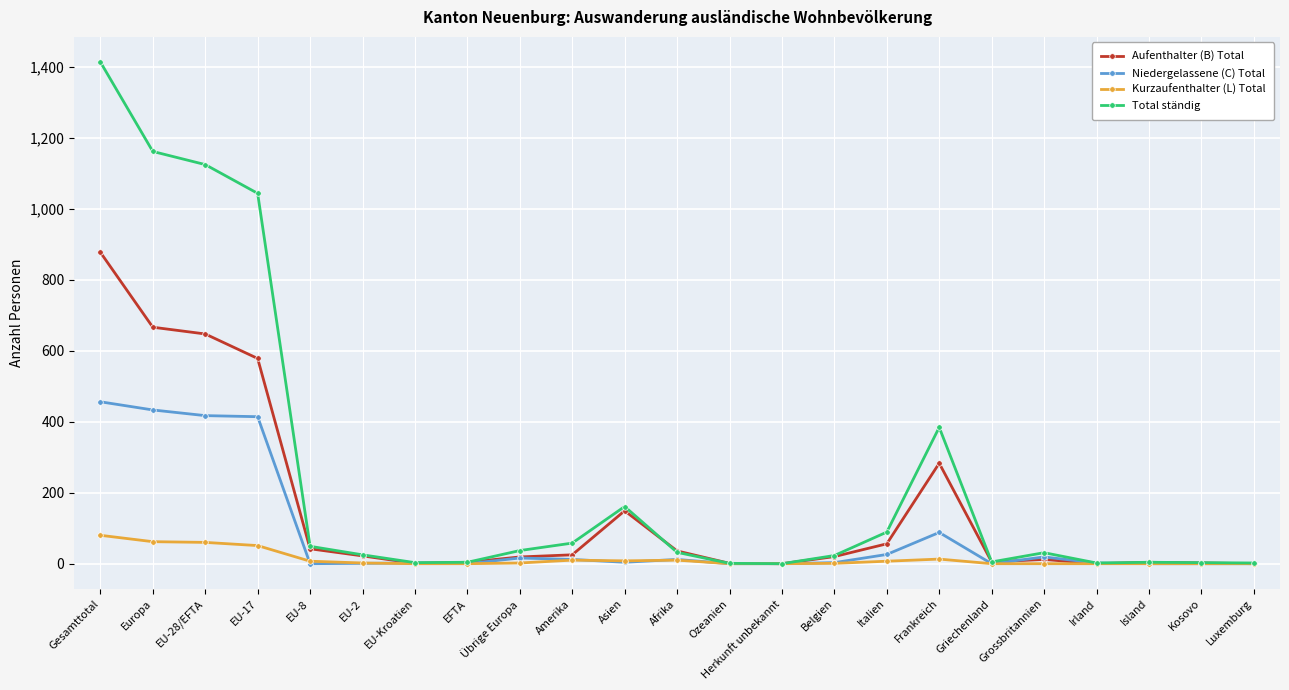

Which series has the largest range (max minus min)?

Total ständig